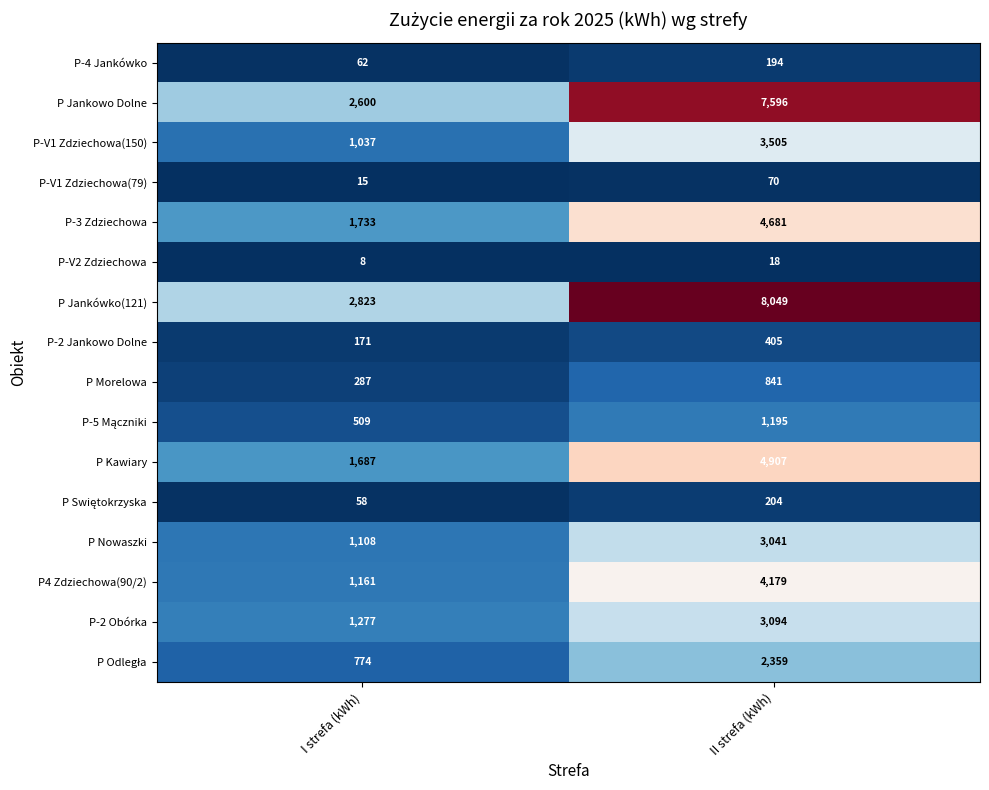

At which label is P-4 Jankówko closest to 128?

I strefa (kWh)